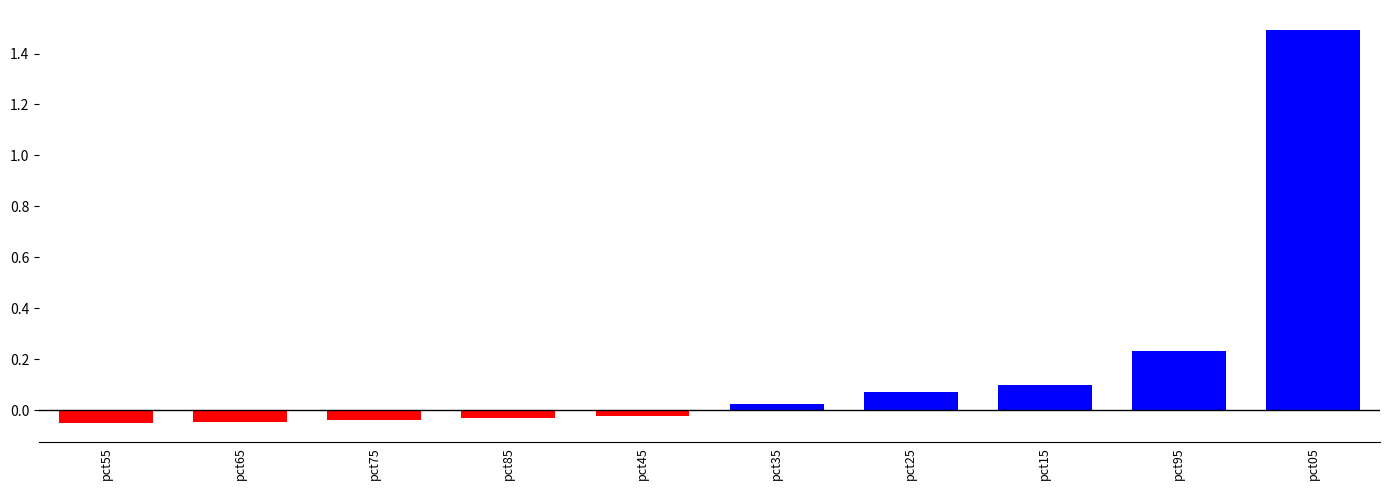

Are the bars grouped side by side (vs. stacked)?

No